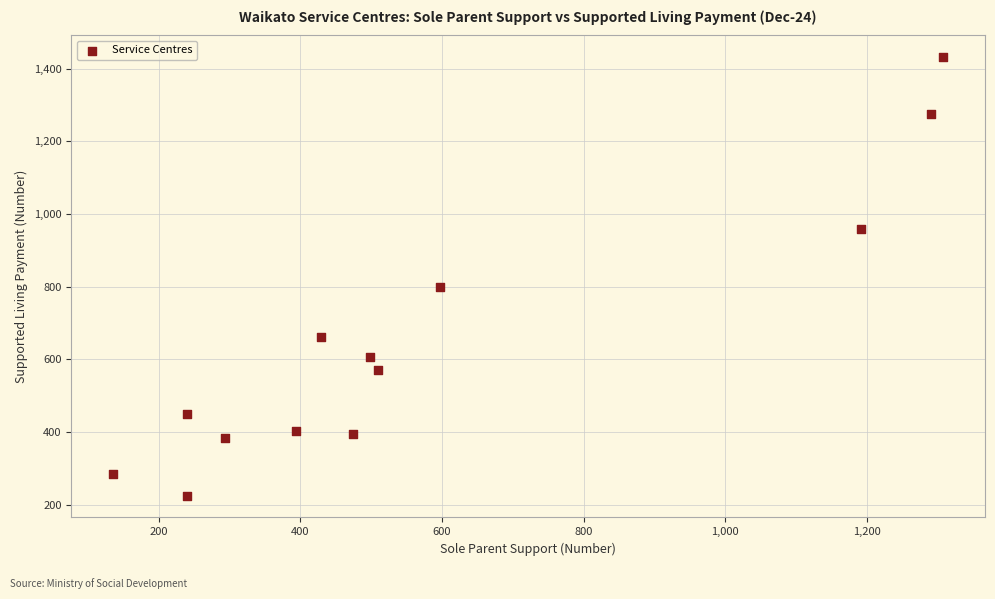

What is the range of X values (max minus min)?

1173